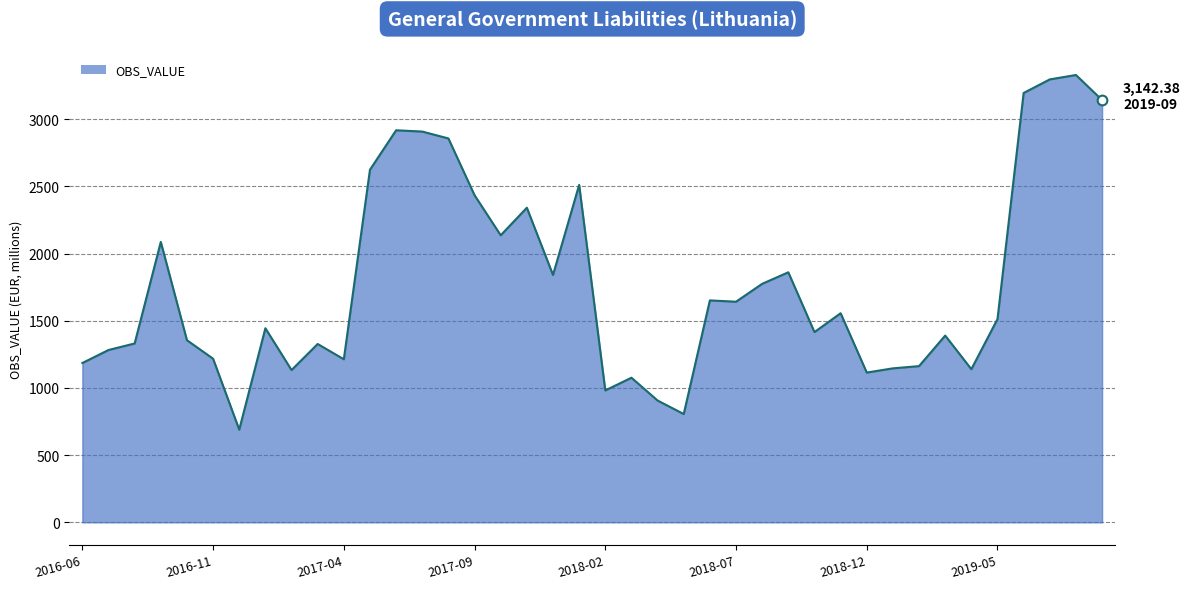

What is the minimum value shown in the chart?

690.0